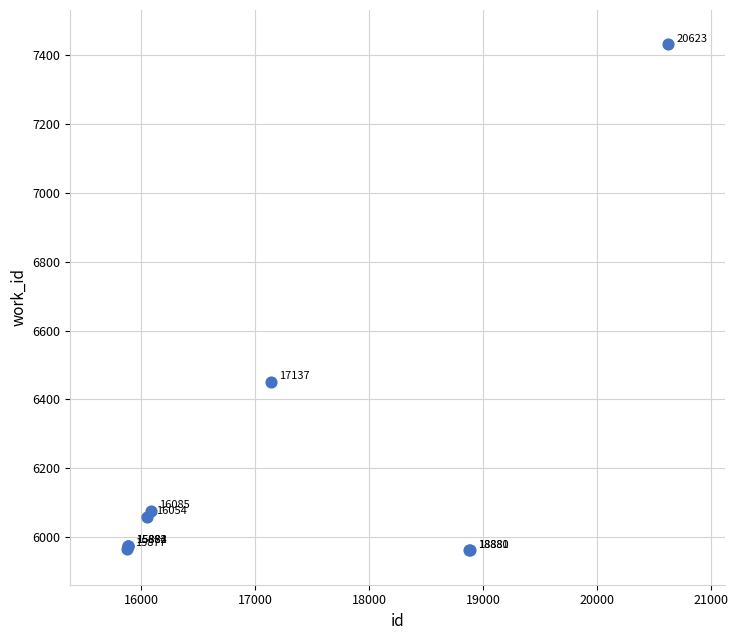

What Y value in the scatter plot is closest to 6696?

6450